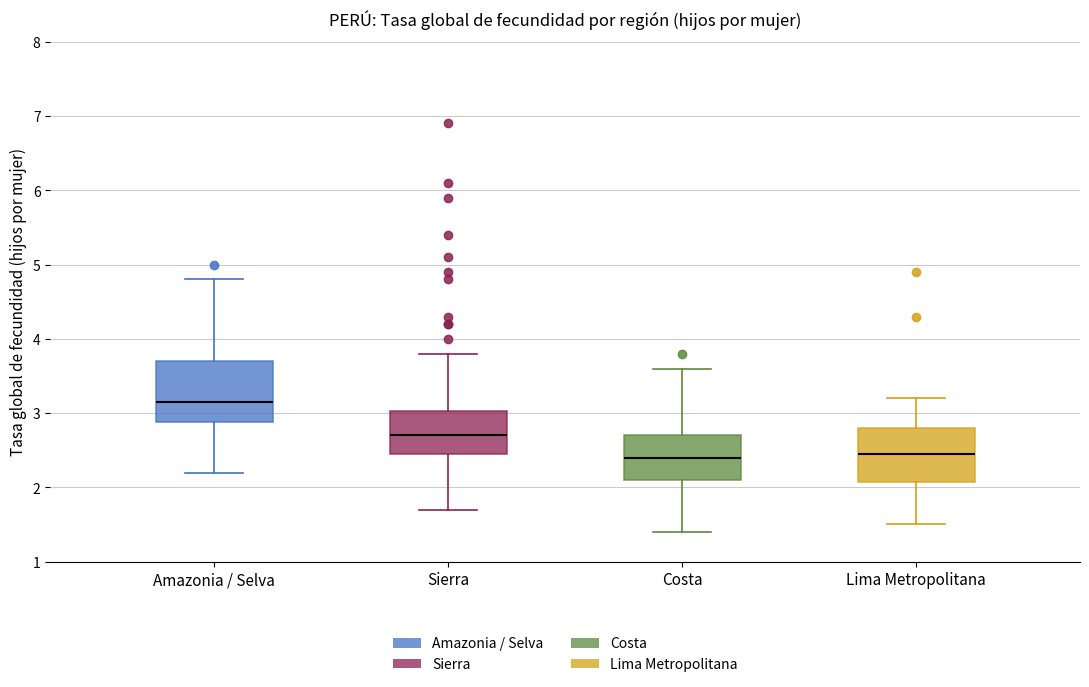

Reading left to right, read every box against the y-axis: the position of its median line, the range the box covers, and the ends of its whiskers. The values are not printed on the chart, so give them approximately, as read against the axis.

Amazonia / Selva: median 3.2, box 2.9 to 3.7, whiskers 2.2 to 4.8
Sierra: median 2.7, box 2.4 to 3.0, whiskers 1.7 to 3.8
Costa: median 2.4, box 2.1 to 2.7, whiskers 1.4 to 3.6
Lima Metropolitana: median 2.5, box 2.1 to 2.8, whiskers 1.5 to 3.2